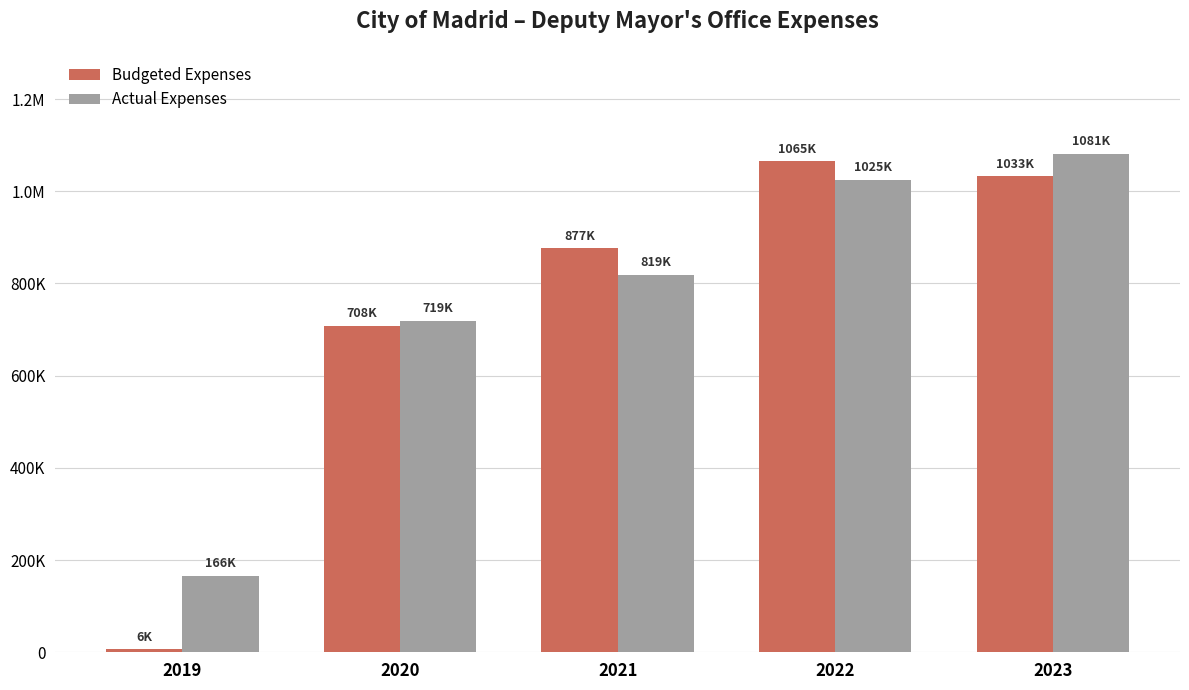

What value does the Actual Expenses series have at 2020?

719371.7